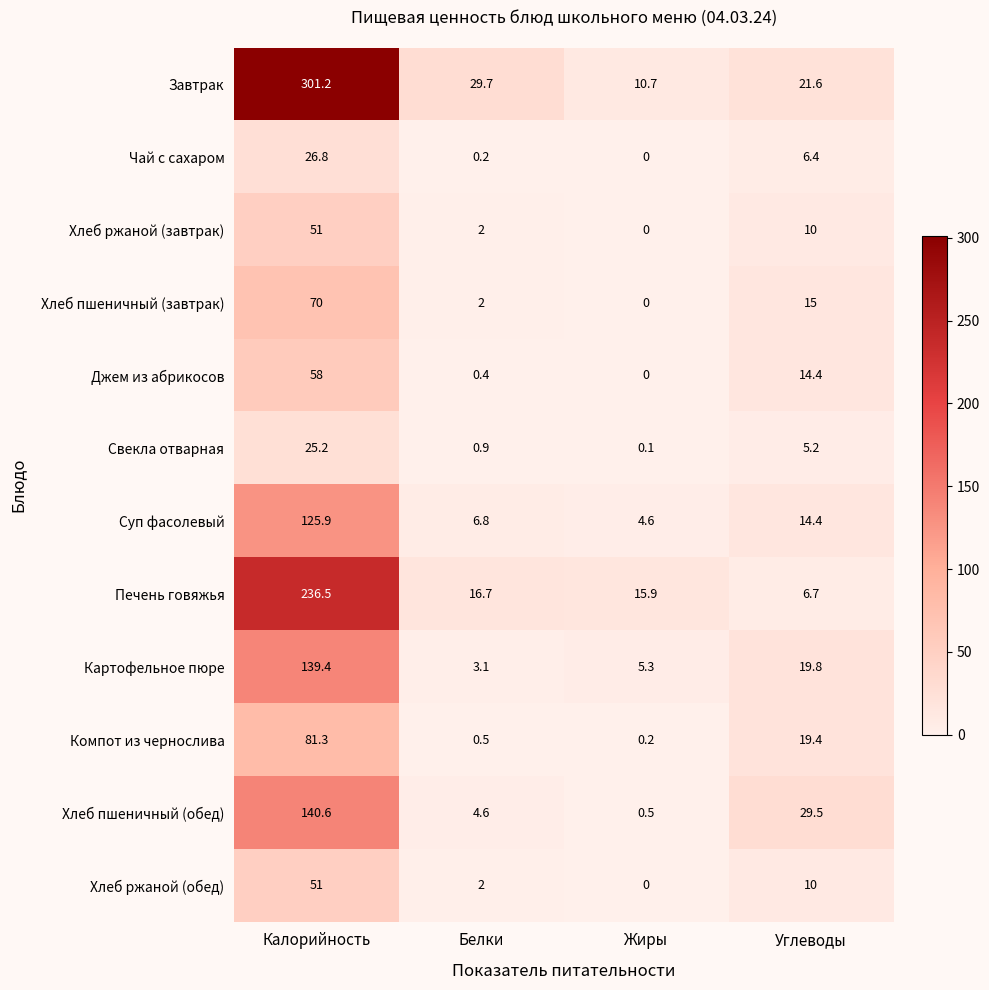

List the labels in order of Хлеб пшеничный (завтрак) value, largest first.

Калорийность, Углеводы, Белки, Жиры